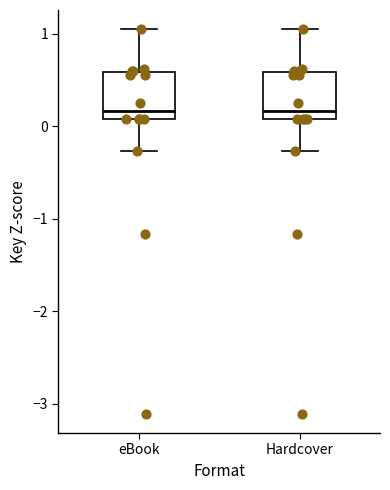

Where is the upper edge of the box for Hardcover on the y-axis? The values are not printed on the chart, so give them approximately, as read against the axis.

0.6